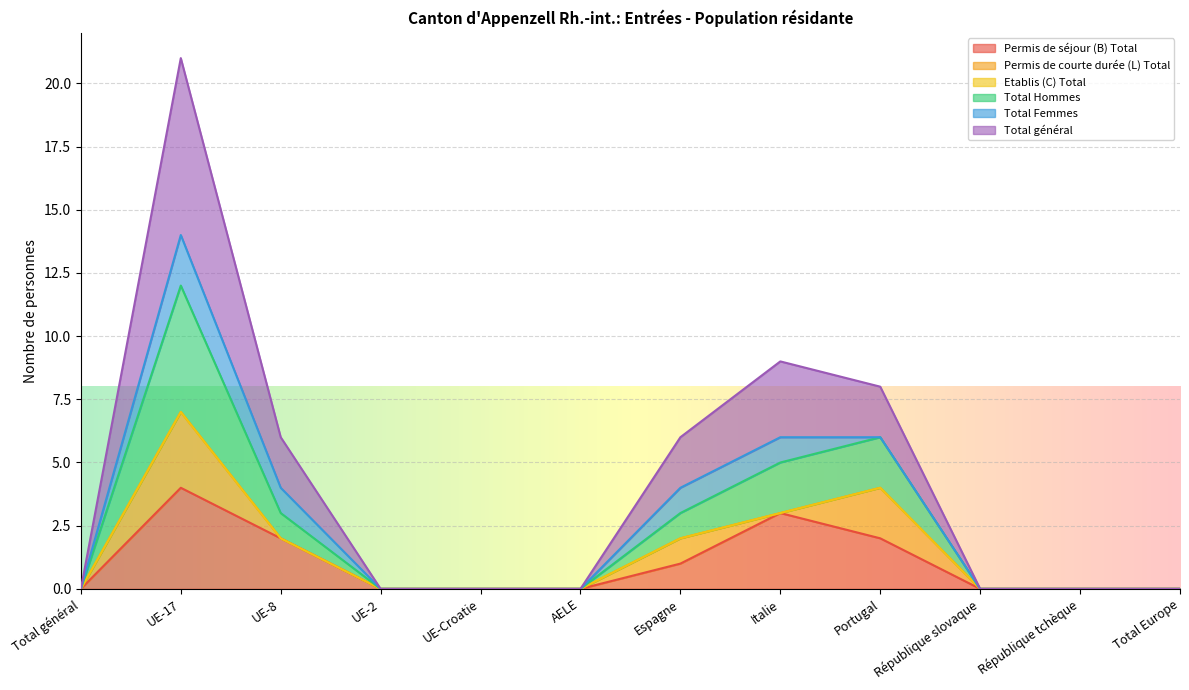

Is the value of Total Hommes at Total Europe greater than the value of Total général at République slovaque?

No